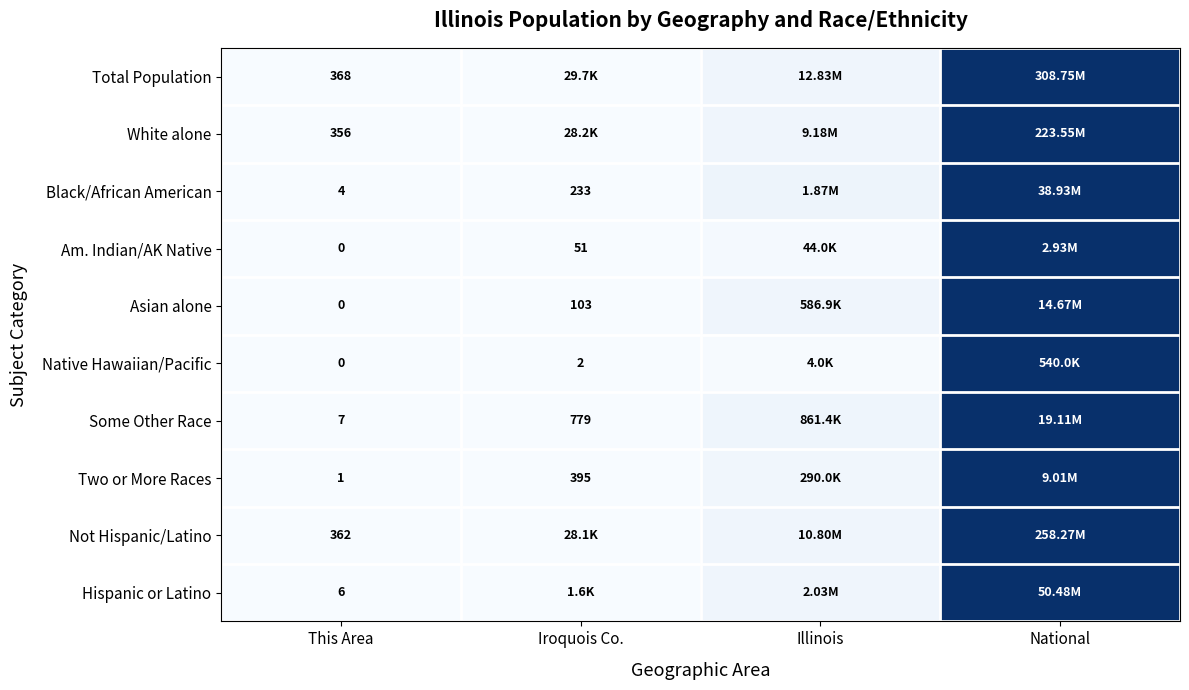

Is the value of Black/African American at Iroquois Co. greater than the value of White alone at This Area?

No